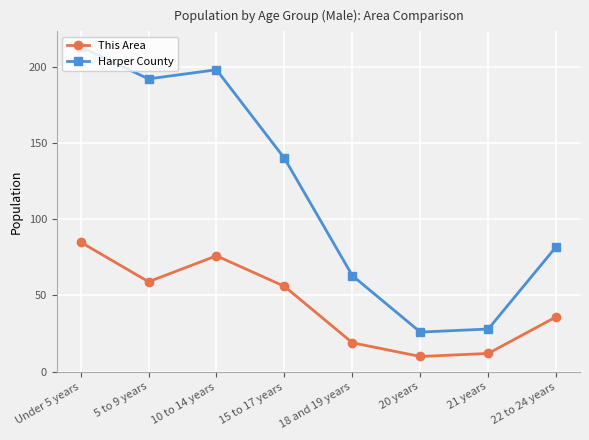

At which category does Harper County reach its first local peak?

10 to 14 years